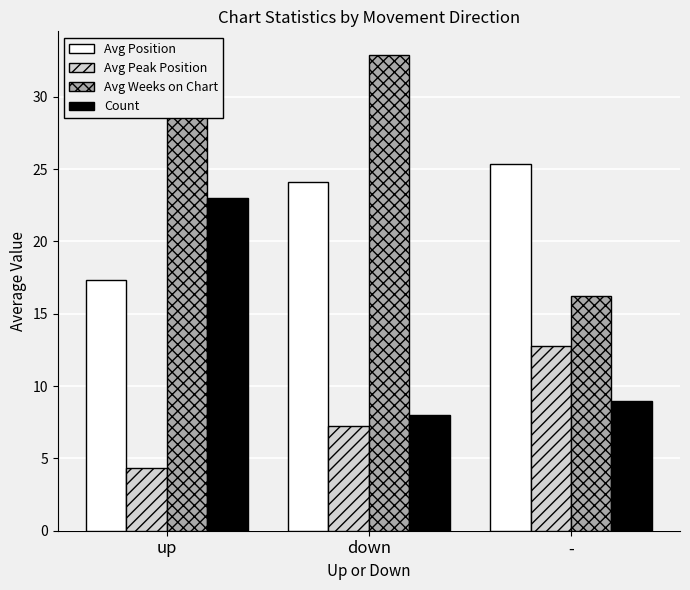

Which series changed the most between down and -?

Avg Weeks on Chart